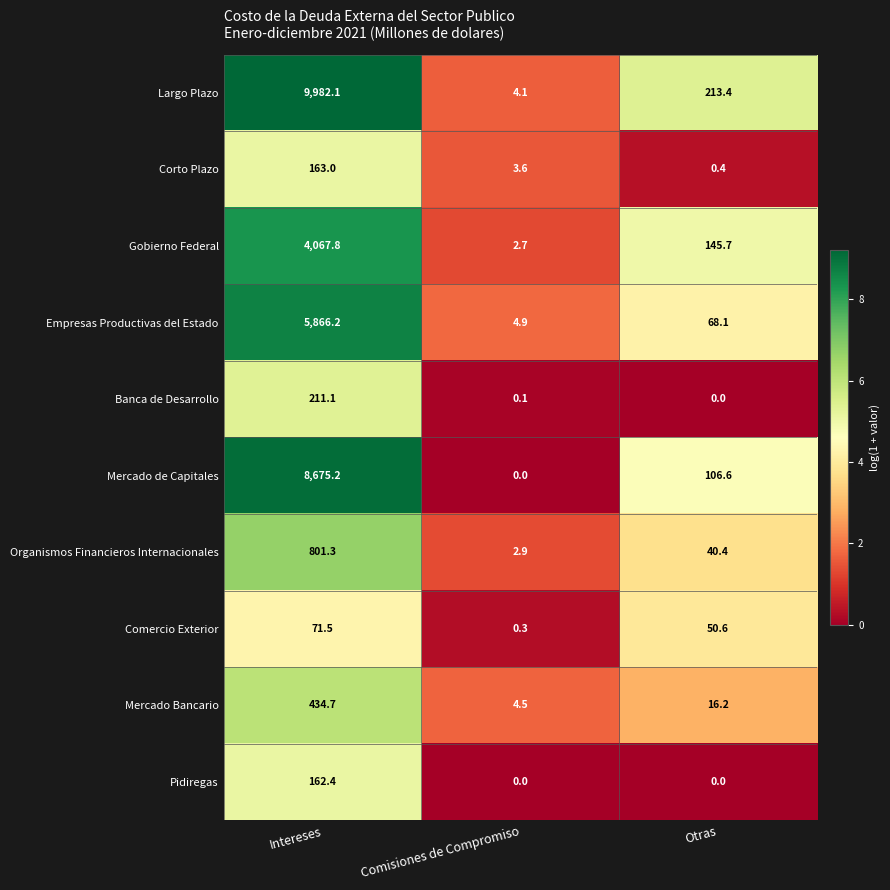

Which series has the widest spread of values?

Largo Plazo